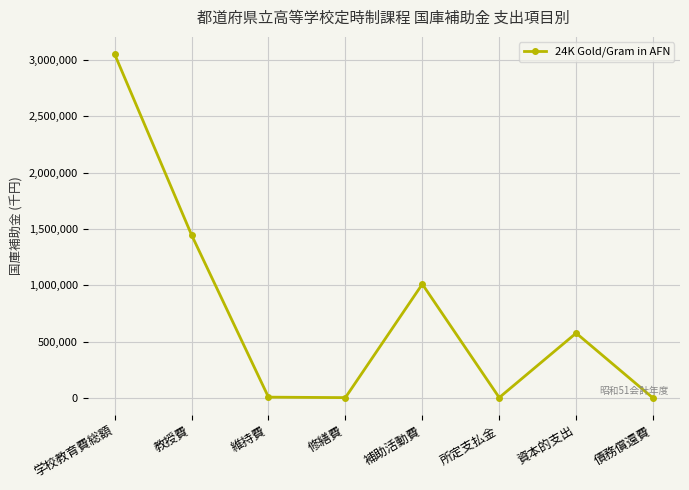

How many lines are shown in the chart?

1